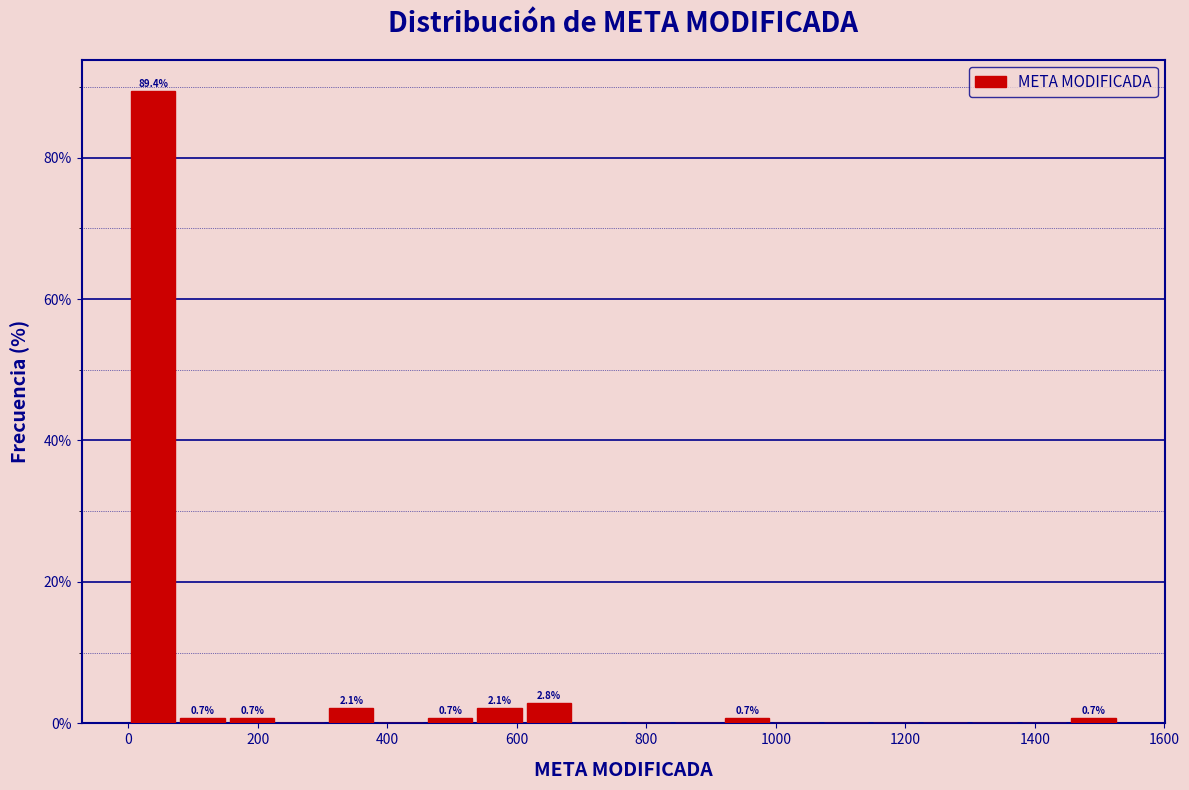

Read against the x-axis, roughly where is the centre of the tallest bar?

40